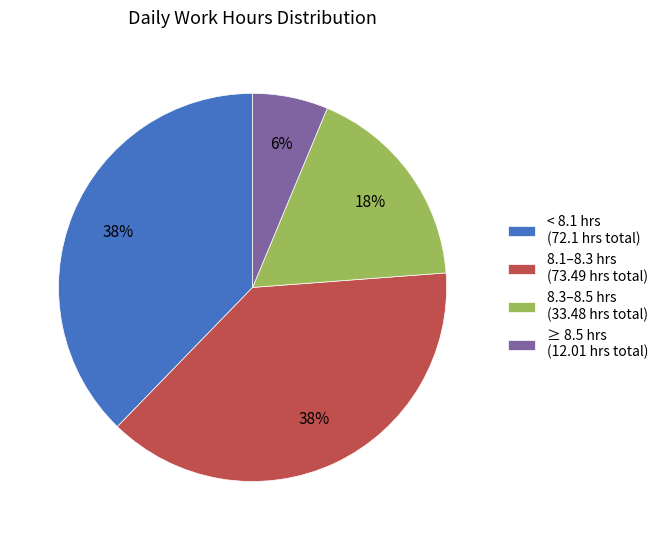

Is the sum of 8.3–8.5 hrs (33.48 hrs total) and 8.1–8.3 hrs (73.49 hrs total) greater than half?

Yes